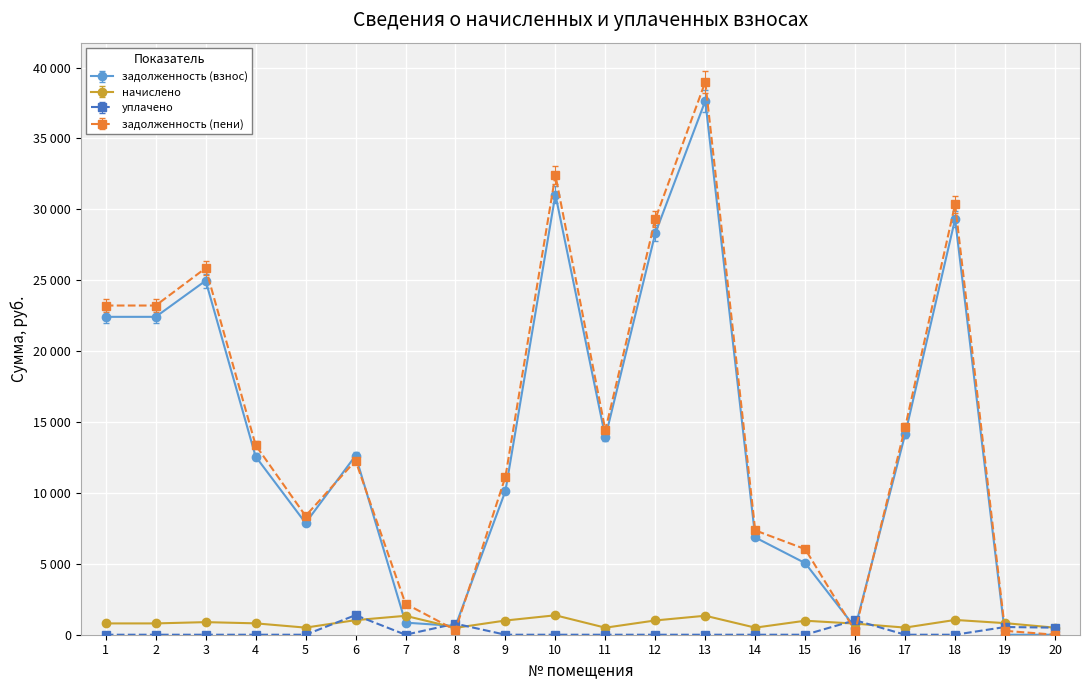

True or false: задолженность (пени) has more than 0 interior local peaks.

True